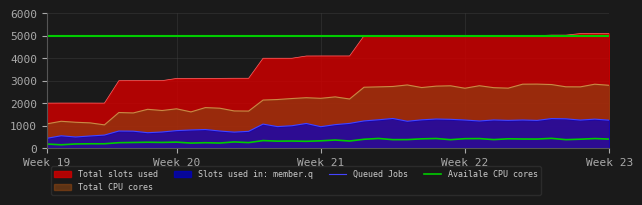

Rank the series by their average value, from highest to lowest.

Total slots used, Total CPU cores, Queued Jobs, Availale CPU cores